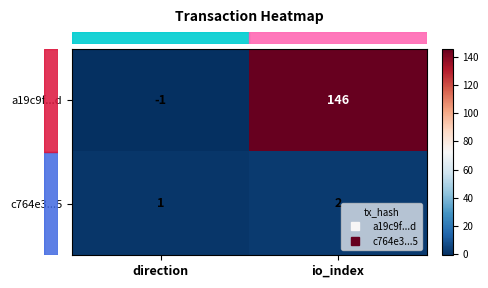

True or false: c764e3...5 has a value of 3 at io_index.

False